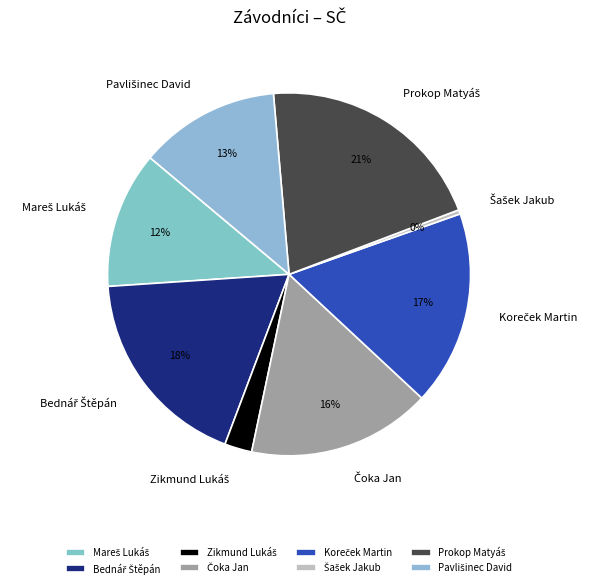

Is there any slice that represents more than half of the pie?

No